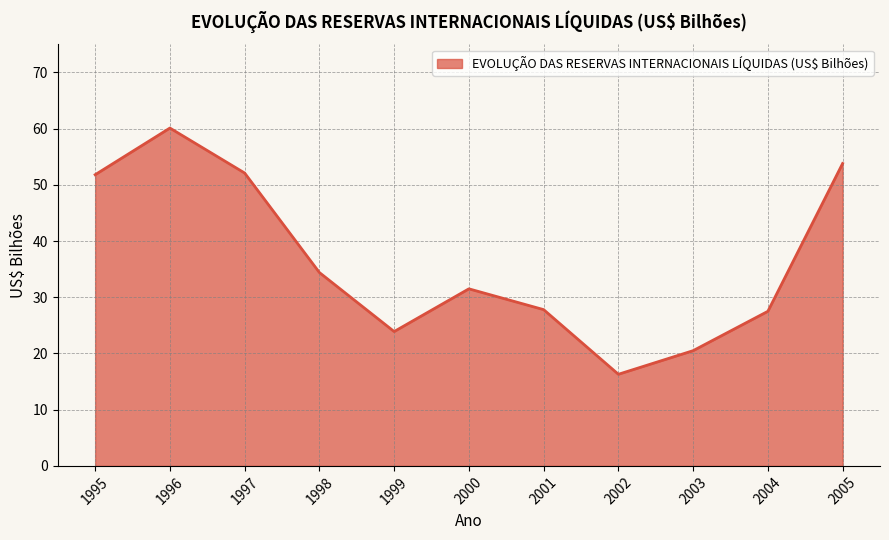

What is the ratio of the value at 2005 to the value at 1996?

0.9